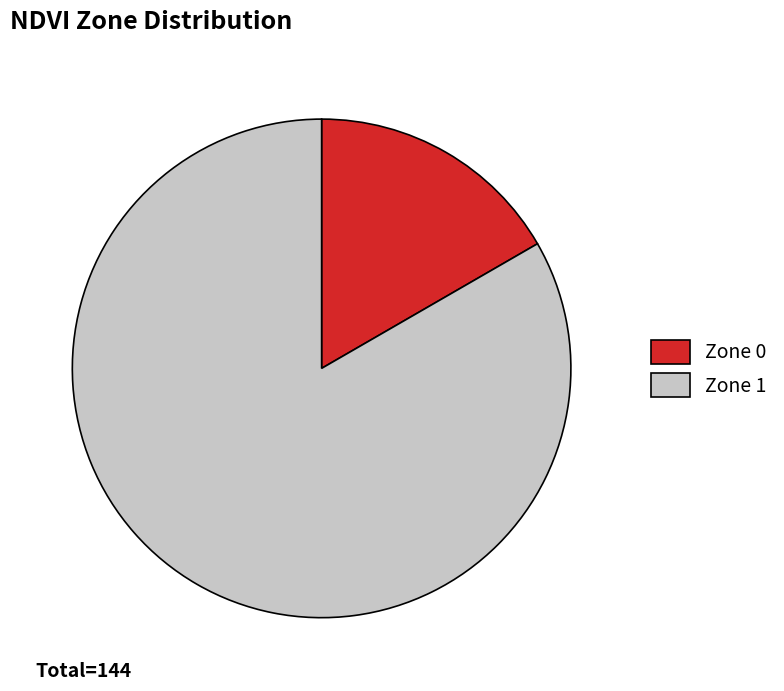

Is the sum of Zone 1 and Zone 0 greater than half?

Yes